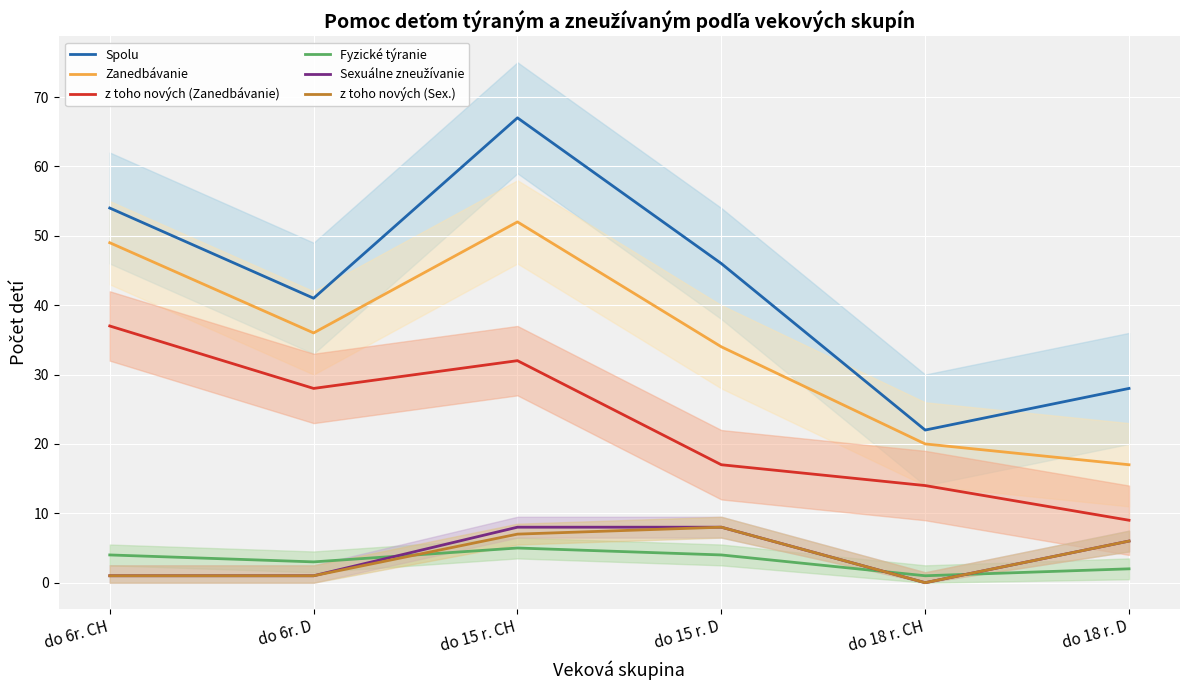

In z toho nových (Zanedbávanie), how many points are higher than both neighbors (excluding endpoints)?

1